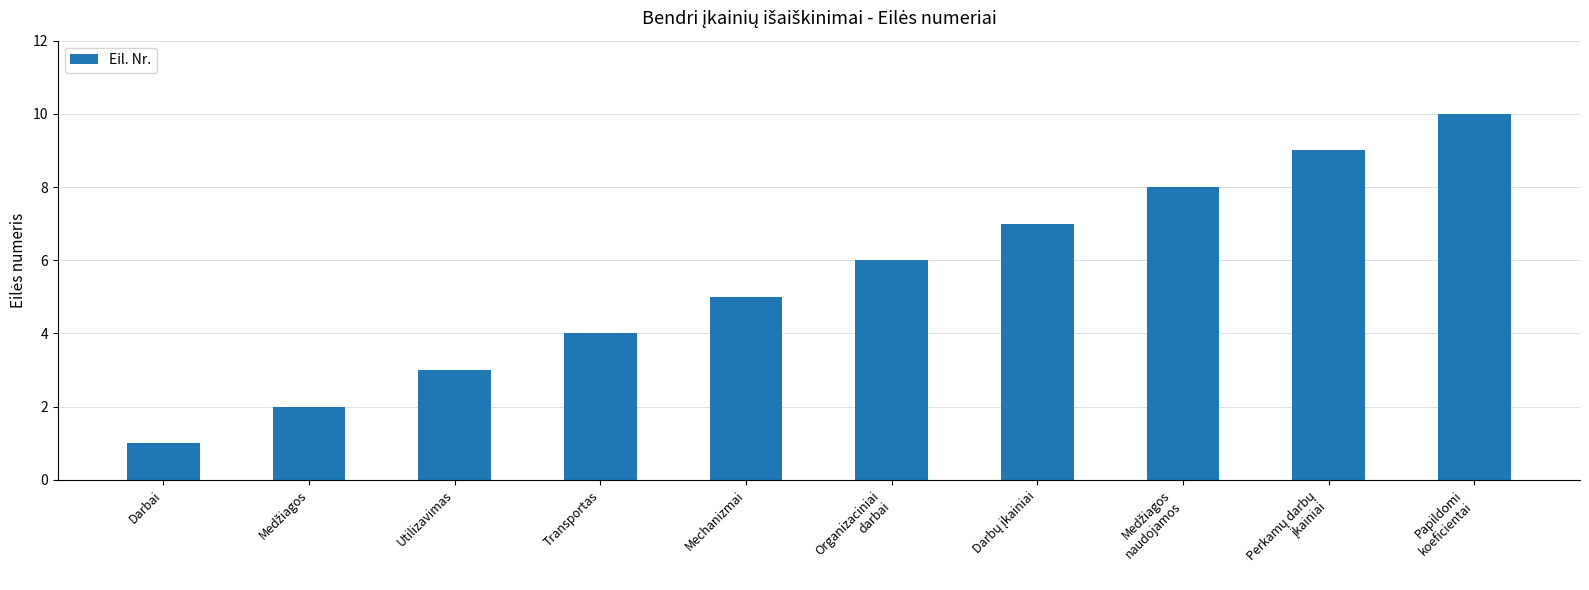

Approximately how many times larger is the value at Mechanizmai compared to Utilizavimas?

1.7